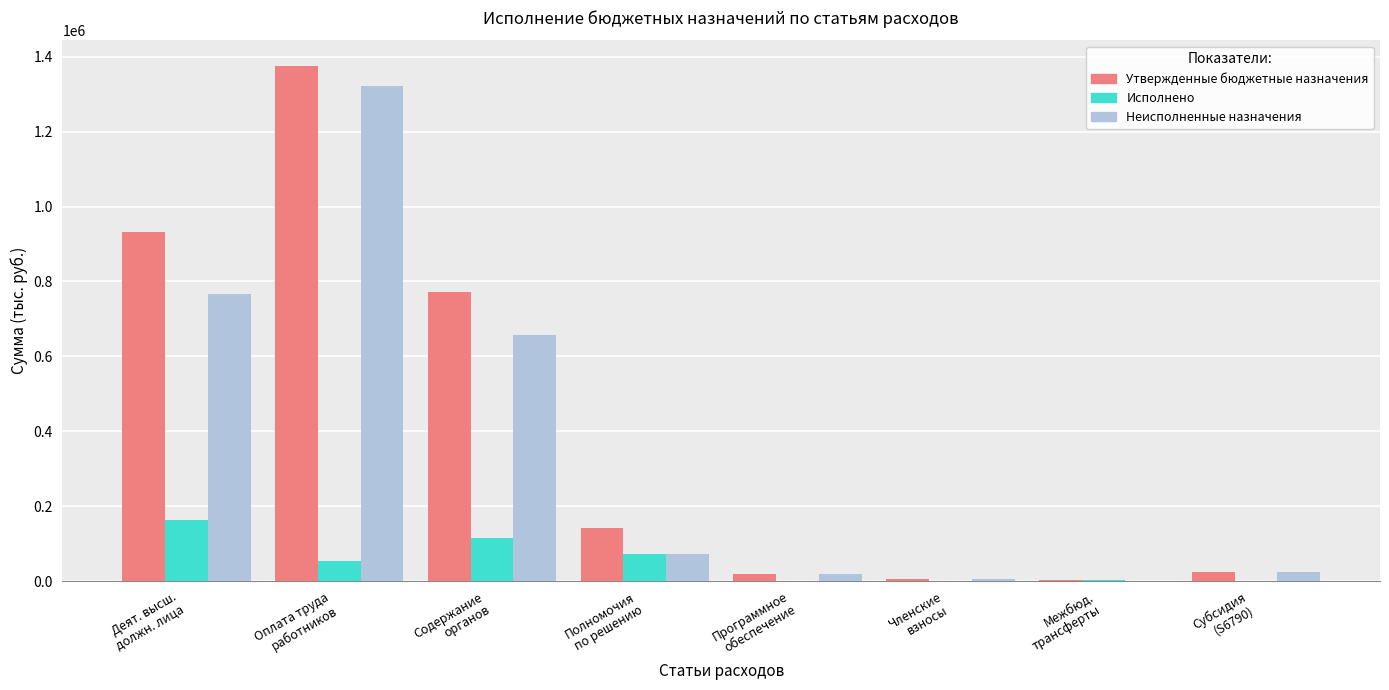

What is the maximum value for Утвержденные бюджетные назначения?

1374578.0